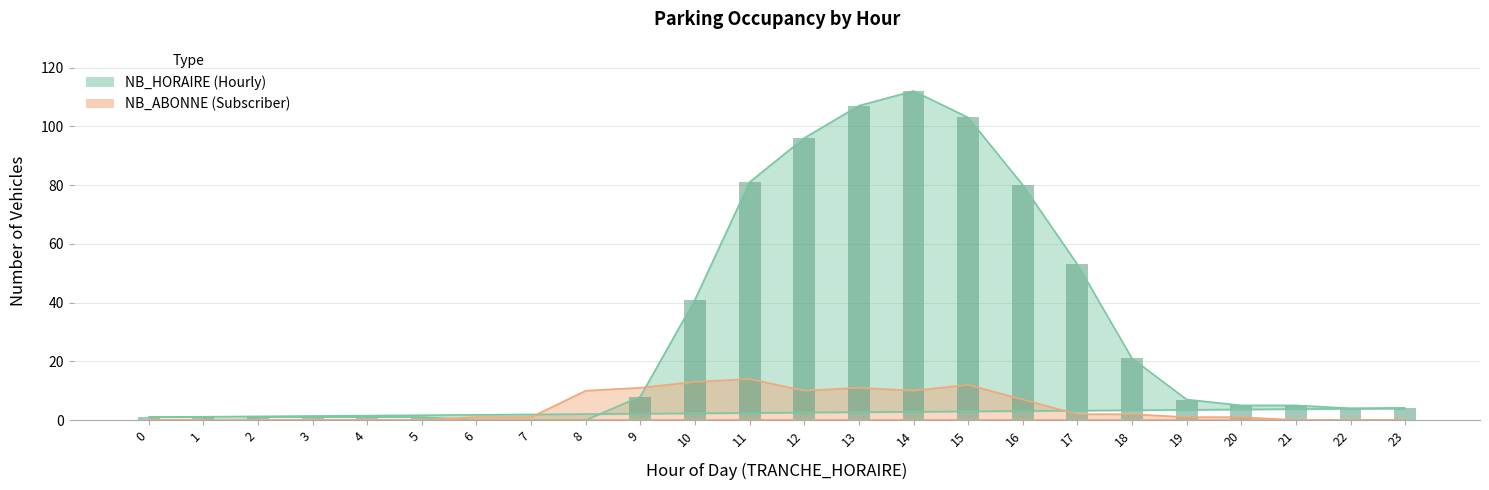

True or false: NB_HORAIRE has a value of 21 at 18.

True